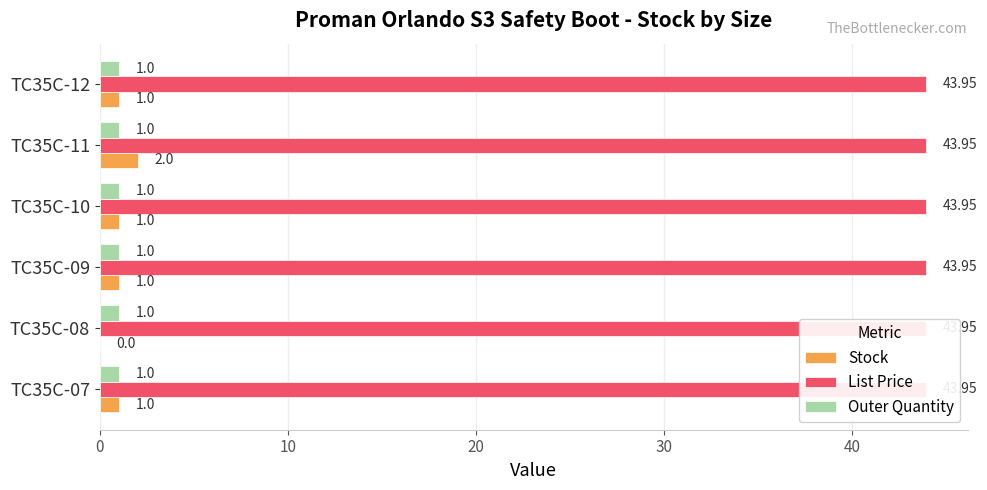

Reading right to left, what are all the values shown in this chart?

Stock: 1.0	2.0	1.0	1.0	0.0	1.0
List Price: 0.2	0.2	0.2	0.2	0.2	0.2
Outer Quantity: 0.2	0.2	0.2	0.2	0.2	0.2